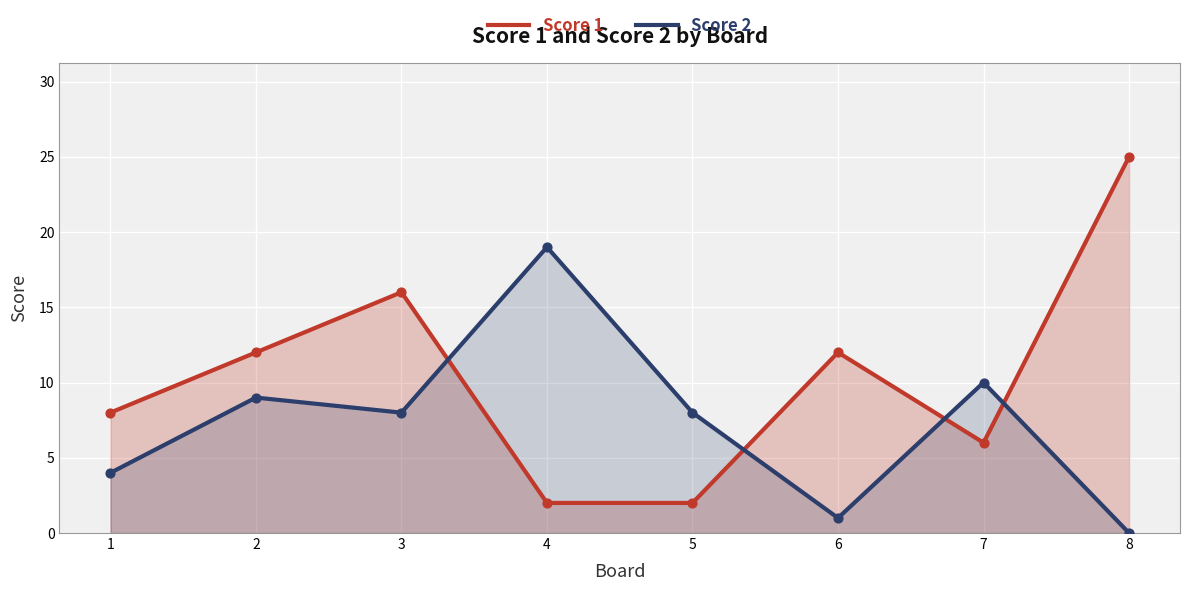

Which series reaches the maximum Y coordinate?

Score 1